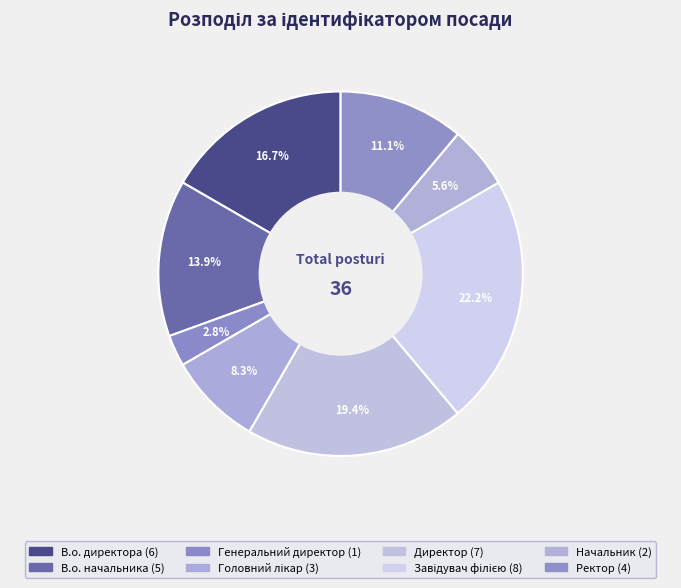

Which slice is the smallest?

Генеральний директор